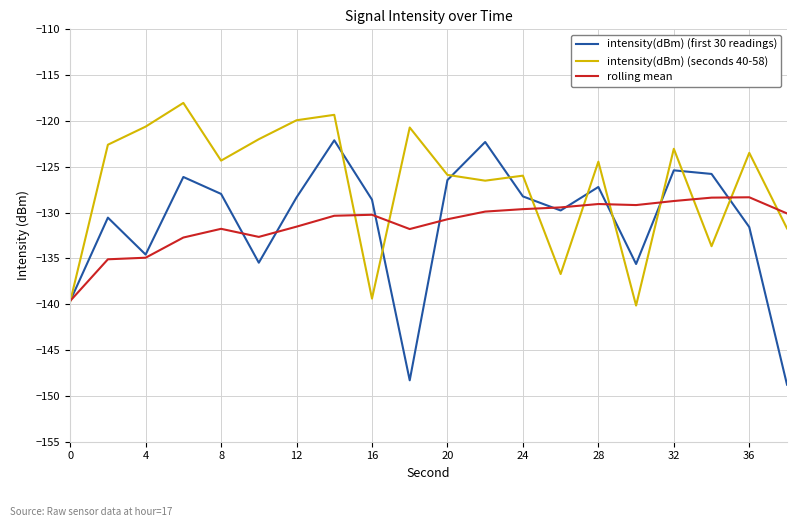

Does the chart display data point markers on the line(s)?

No